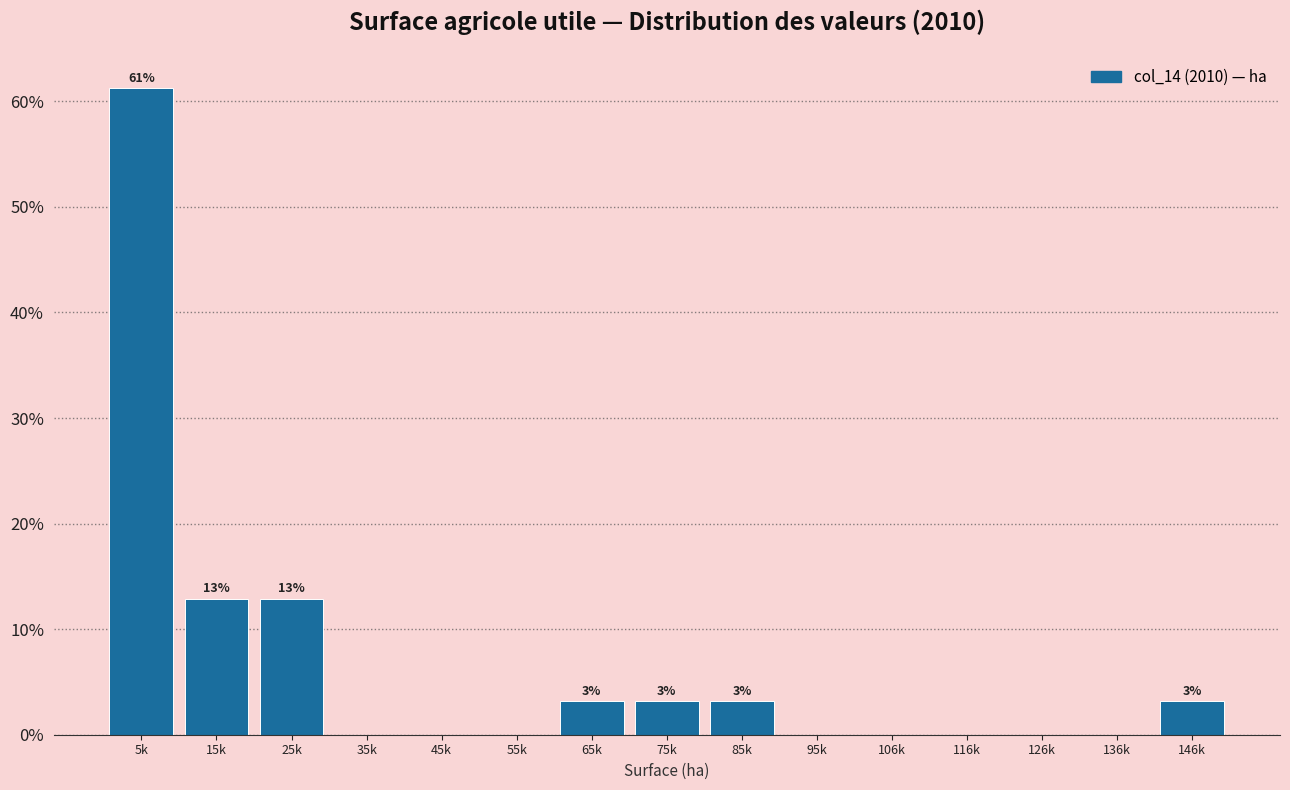

Reading left to right, extract all data points from this chart.

5k=61.3	15k=12.9	25k=12.9	35k=0.0	45k=0.0	55k=0.0	65k=3.2	75k=3.2	85k=3.2	95k=0.0	106k=0.0	116k=0.0	126k=0.0	136k=0.0	146k=3.2